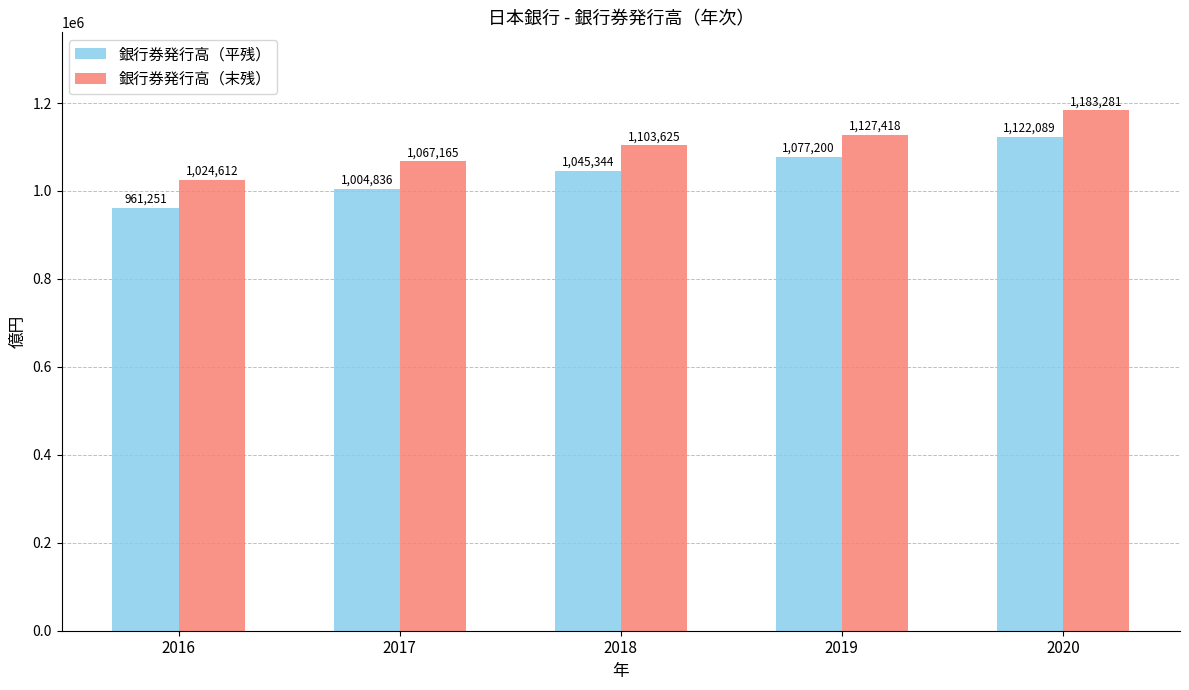

What is the greatest value displayed?

1183281